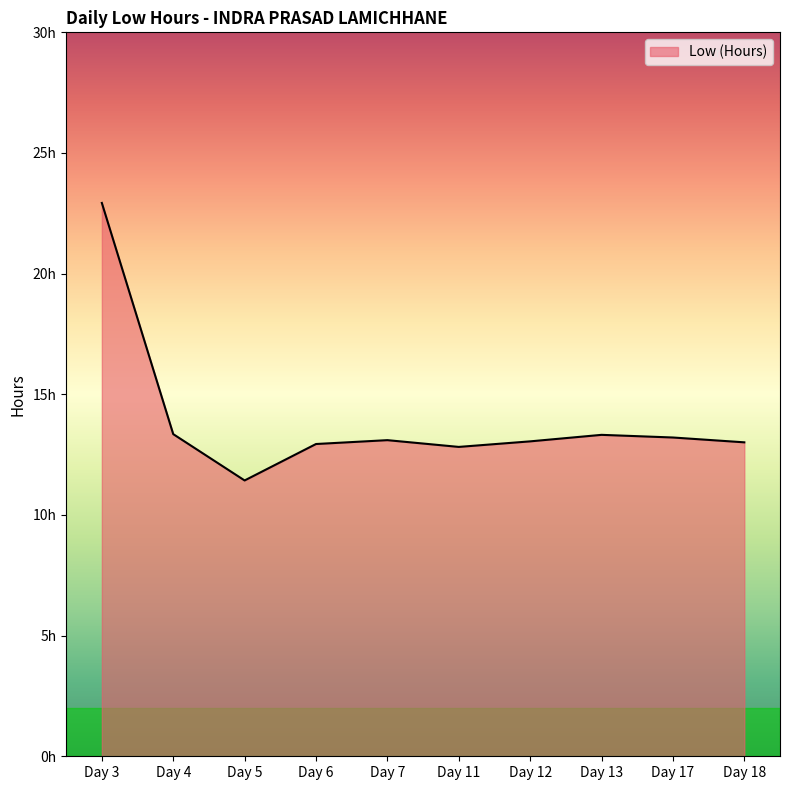

Reading left to right, transcribe all the data shown in this chart.

Day 3=22.9	Day 4=13.3	Day 5=11.4	Day 6=12.9	Day 7=13.1	Day 11=12.8	Day 12=13.1	Day 13=13.3	Day 17=13.2	Day 18=13.0